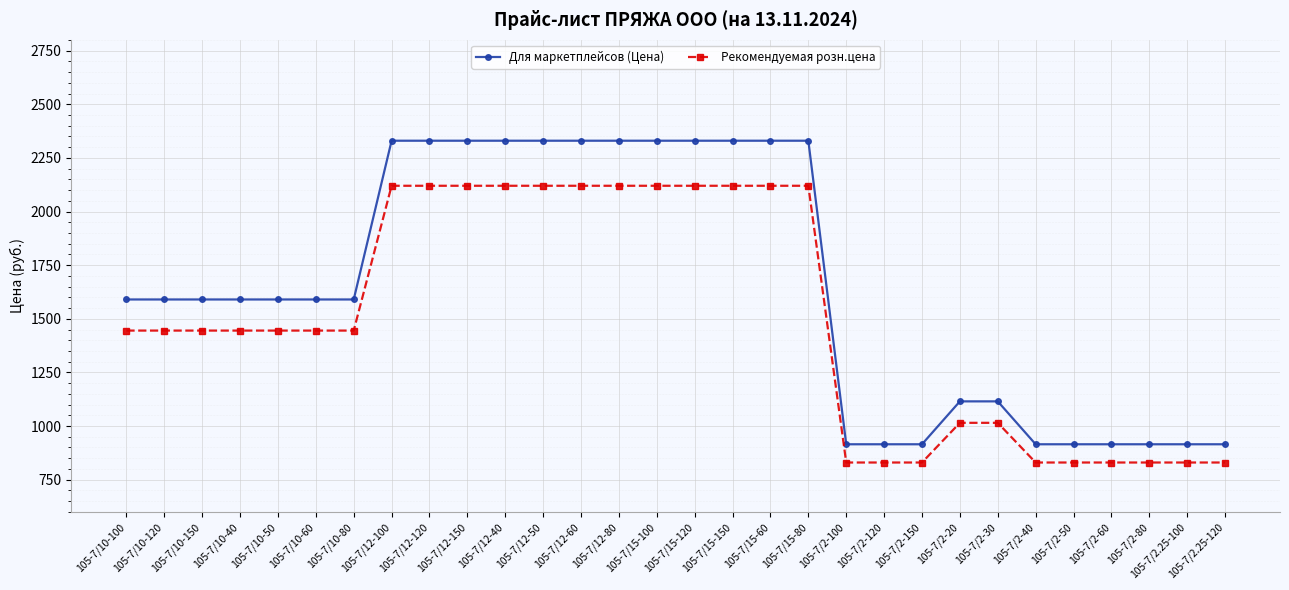

Rank the series at 105-7/12-40 from highest to lowest value.

Для маркетплейсов (Цена), Рекомендуемая розн.цена